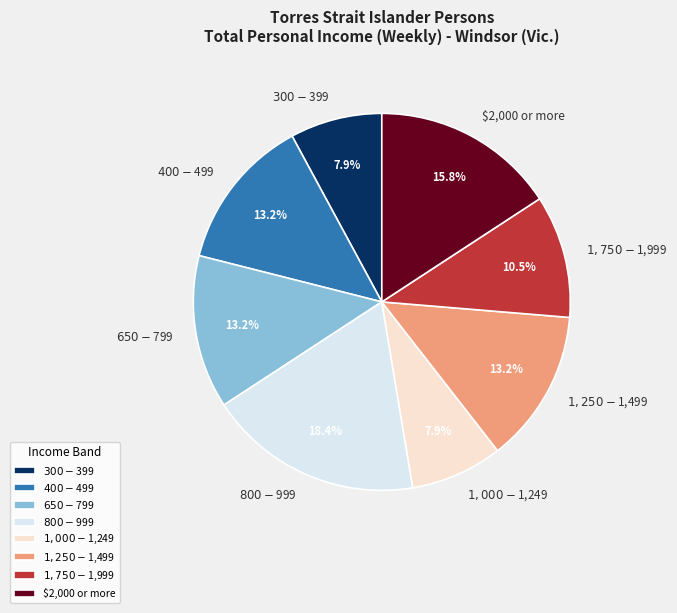

Approximately how many times larger is the value at $1,250-$1,499 compared to $400-$499?

1.0